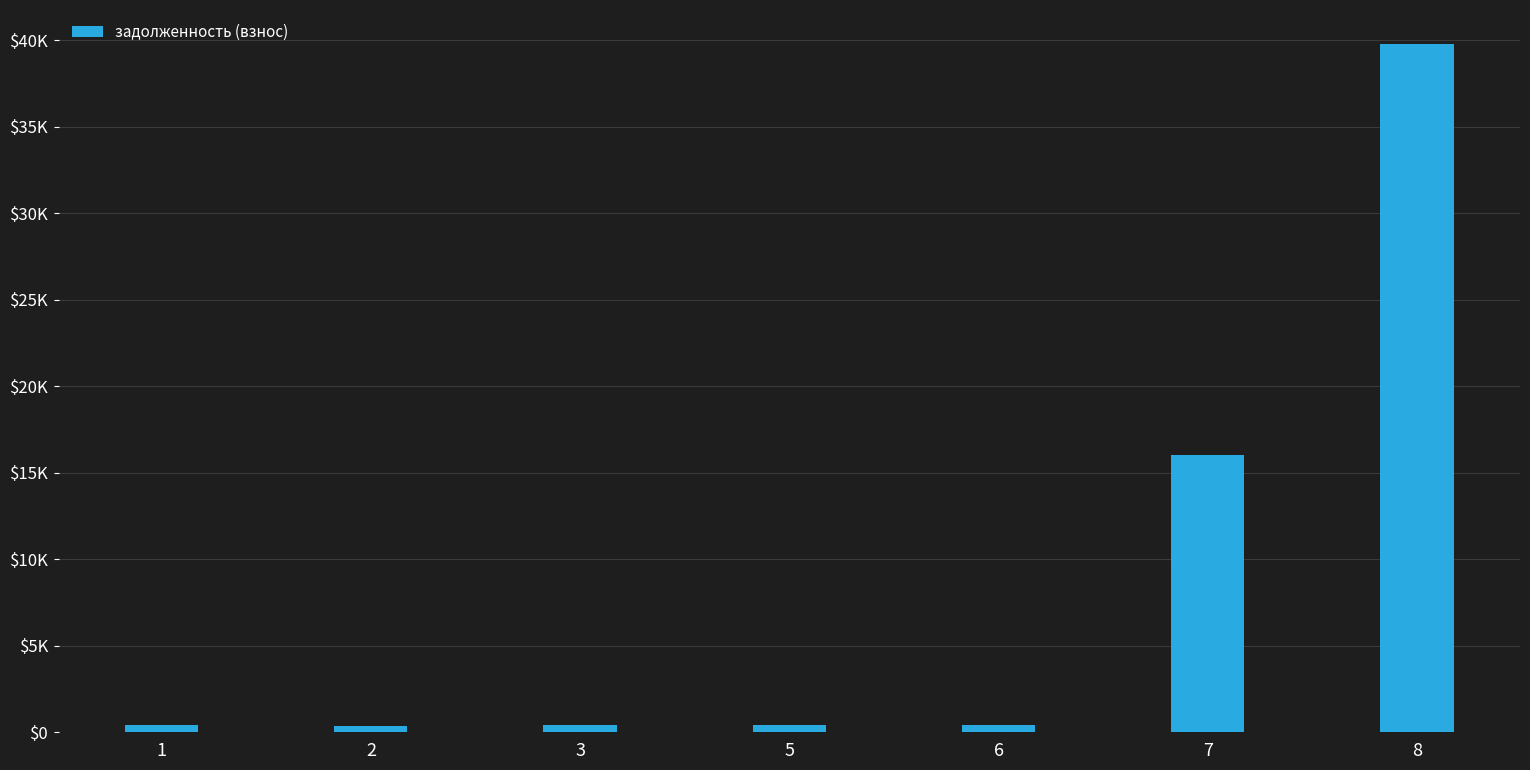

At which label does the data first exceed 392?

5